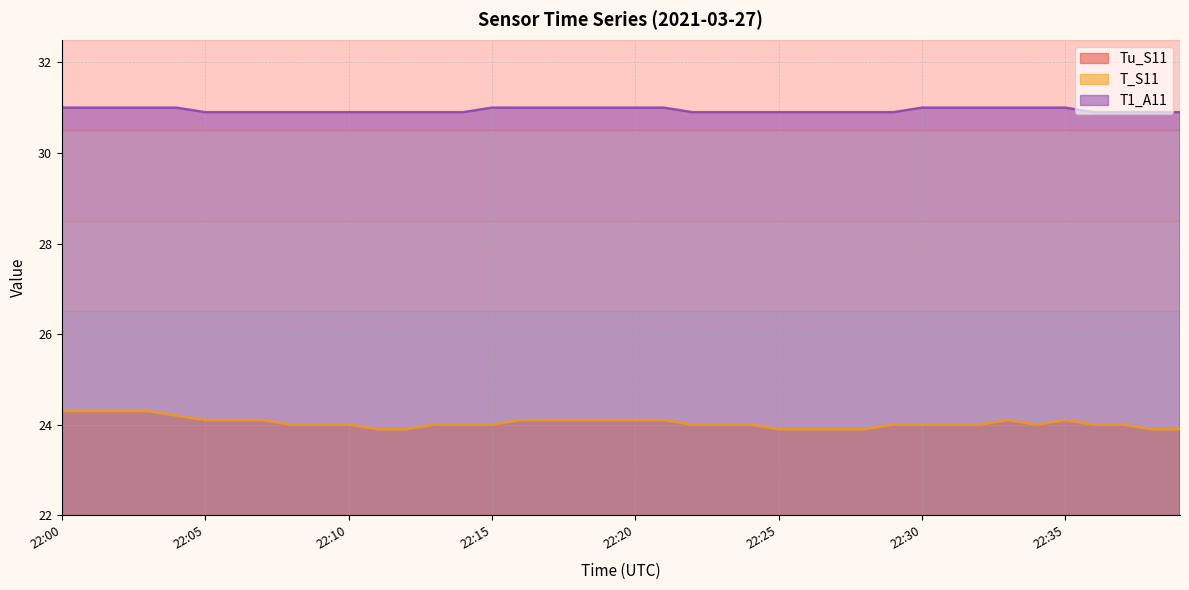

Reading right to left, what are all the values shown in this chart?

Tu_S11: 16.9	17.0	17.0	17.1	17.2	17.2	17.2	17.2	17.1	17.1	17.0	17.0	16.9	16.9	16.9	16.9	17.0	17.1	17.1	17.2	17.3	17.2	17.2	17.1	17.1	17.0	17.0	16.9	16.9	16.9	16.9	17.0	17.1	17.1	17.2	17.2	16.8	16.8	16.8	16.8
T_S11: 23.9	23.9	24.0	24.0	24.1	24.0	24.1	24.0	24.0	24.0	24.0	23.9	23.9	23.9	23.9	24.0	24.0	24.0	24.1	24.1	24.1	24.1	24.1	24.1	24.0	24.0	24.0	23.9	23.9	24.0	24.0	24.0	24.1	24.1	24.1	24.2	24.3	24.3	24.3	24.3
T1_A11: 30.9	30.9	30.9	30.9	31.0	31.0	31.0	31.0	31.0	31.0	30.9	30.9	30.9	30.9	30.9	30.9	30.9	30.9	31.0	31.0	31.0	31.0	31.0	31.0	31.0	30.9	30.9	30.9	30.9	30.9	30.9	30.9	30.9	30.9	30.9	31.0	31.0	31.0	31.0	31.0